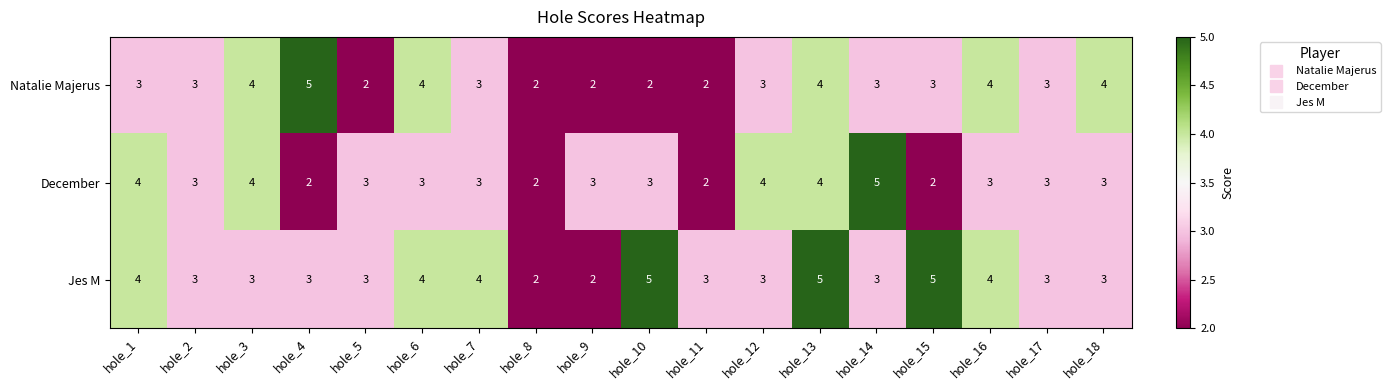

What is the highest value of the Jes M series?

5